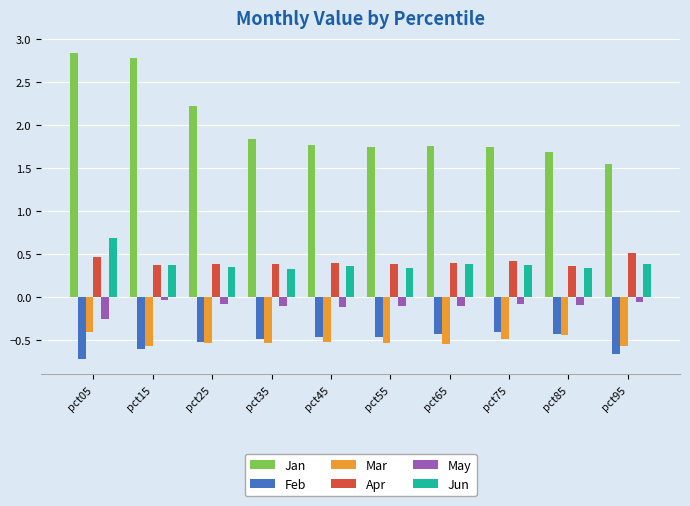

Is the value of May at pct95 greater than the value of Mar at pct45?

Yes